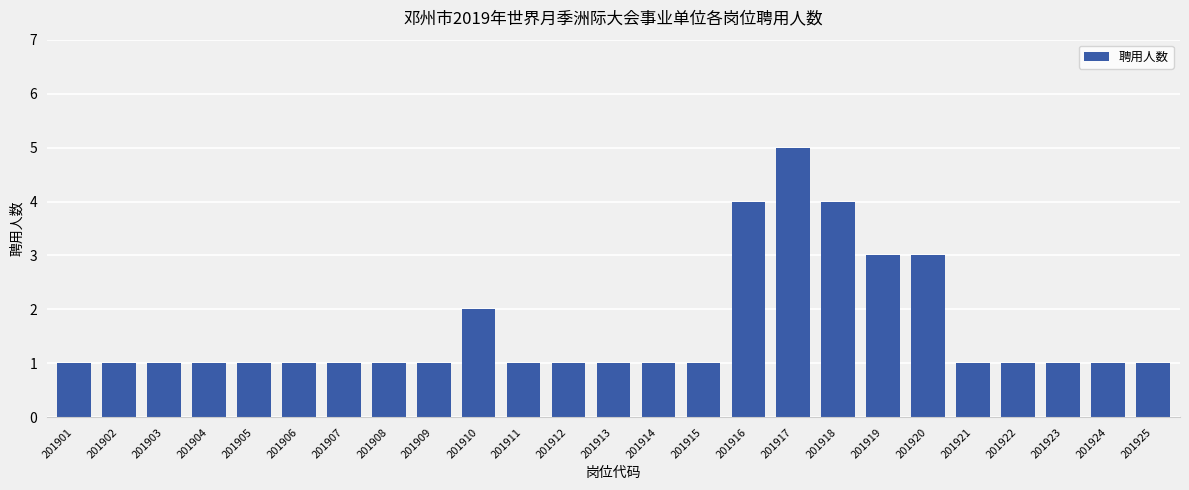

What is the greatest value displayed?

5